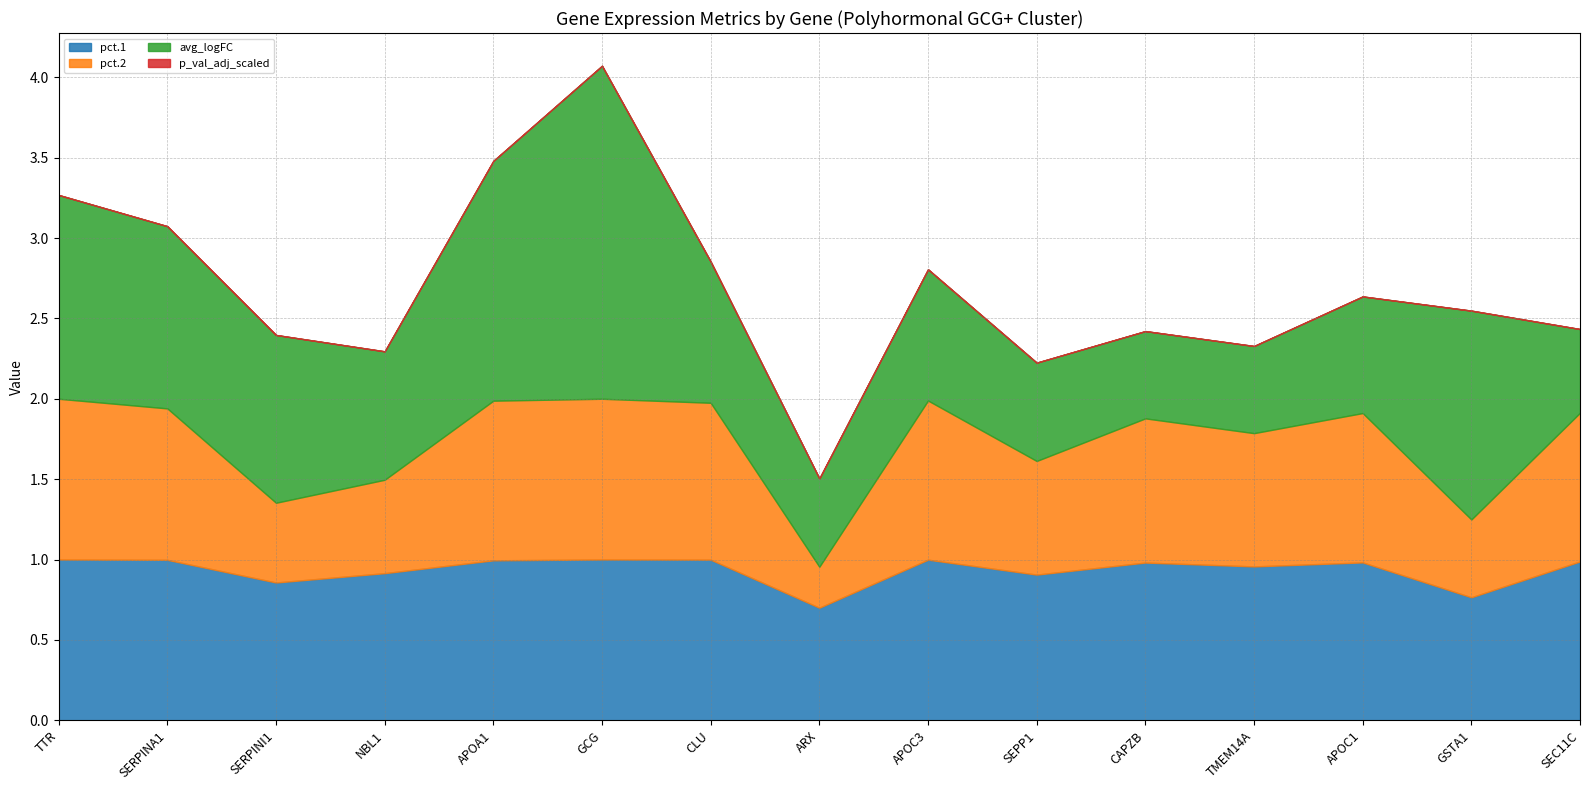

What is the difference between the maximum and minimum values in the pct.2 series?

0.7